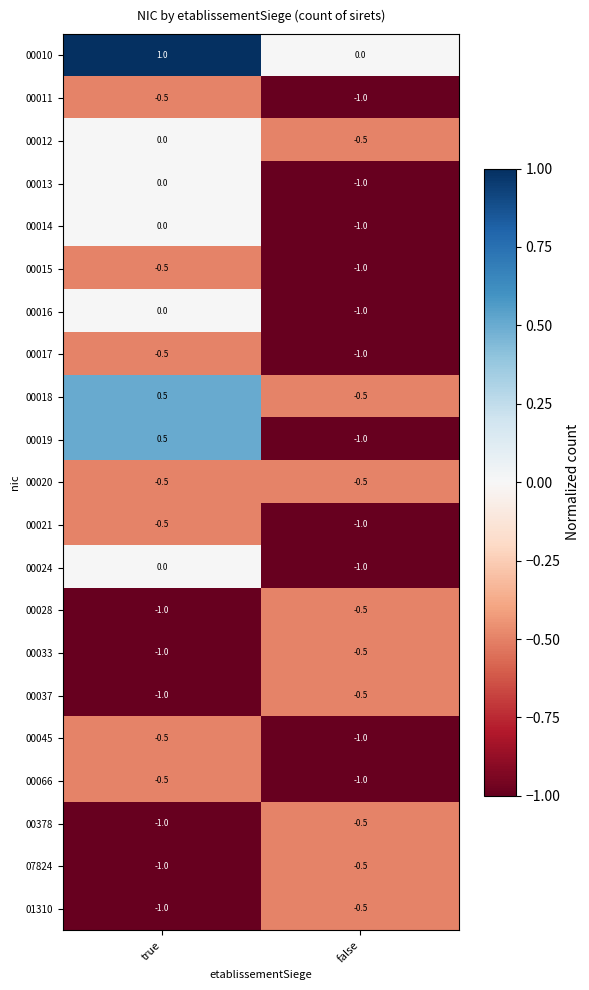

Is it true that 00019 equals 0.5 at true?

True